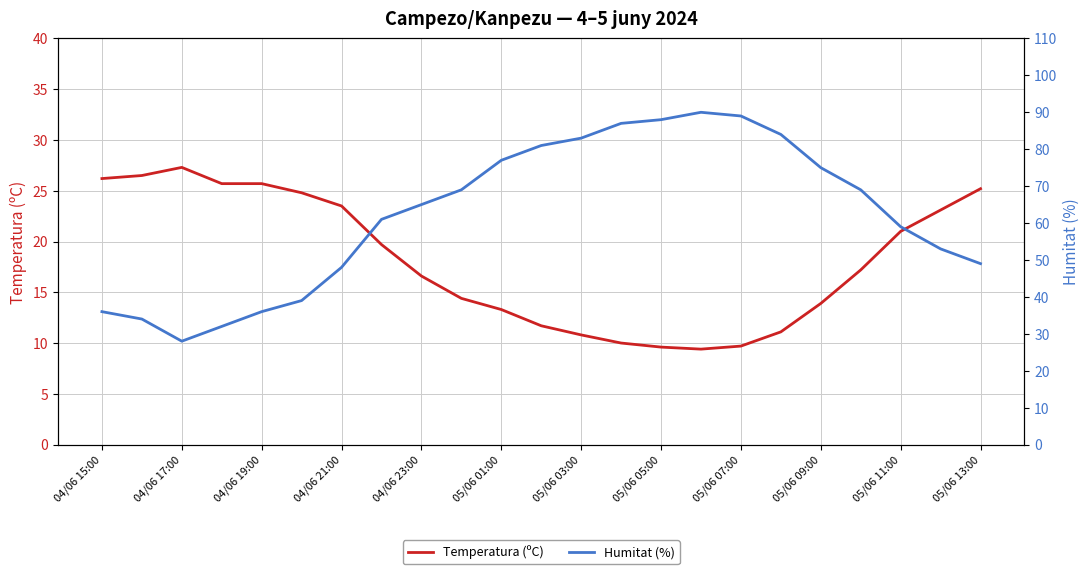

What is the value of the Humitat (%) point at the 20th from the left?

69.0